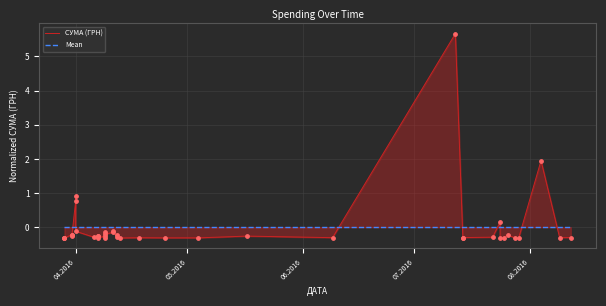

What are all the series names shown in the legend?

СУМА (ГРН), Mean